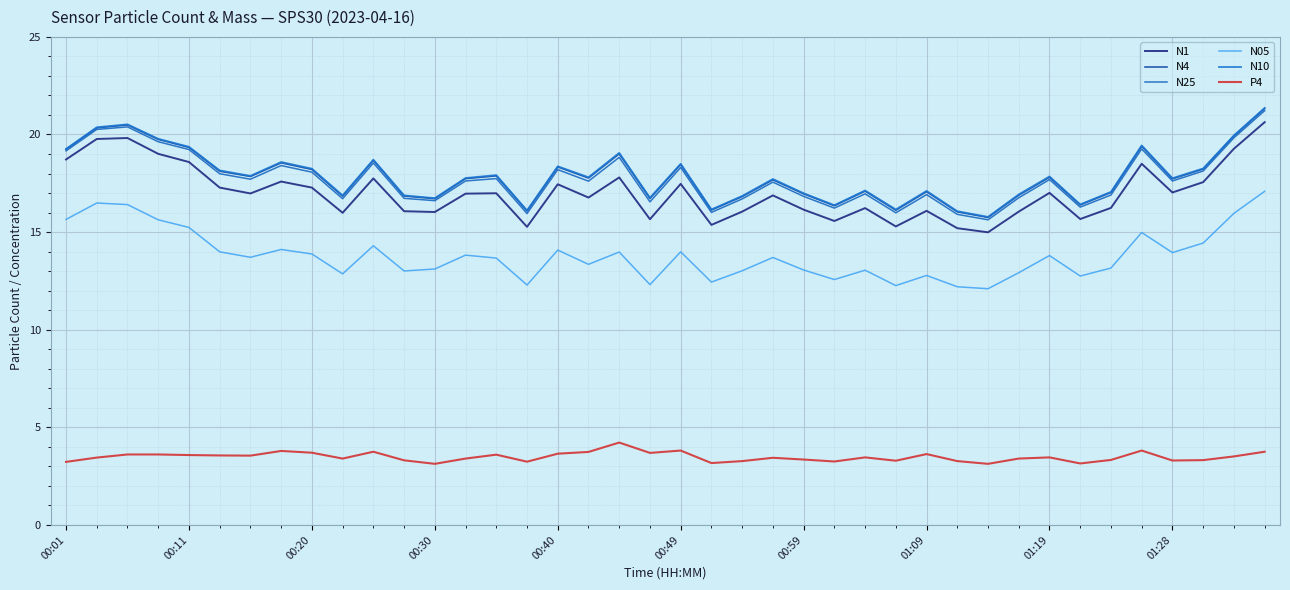

Which series has the widest spread of values?

N1